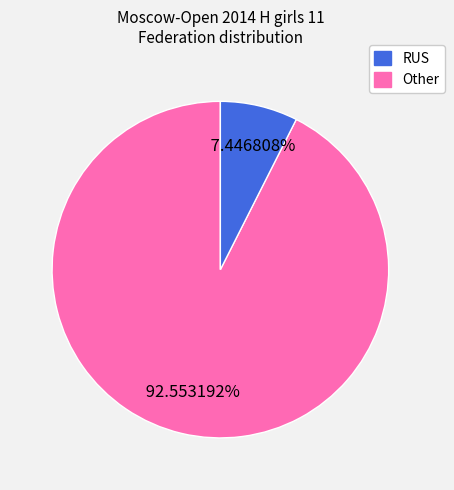

Which slice is the largest?

RUS